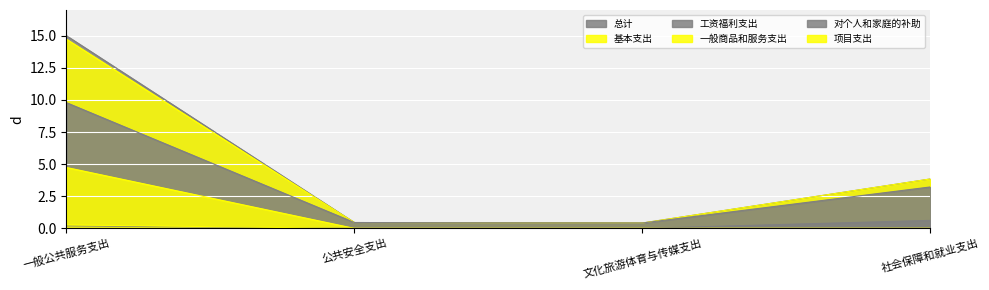

Is the value of 基本支出 at 社会保障和就业支出 greater than the value of 工资福利支出 at 一般公共服务支出?

No